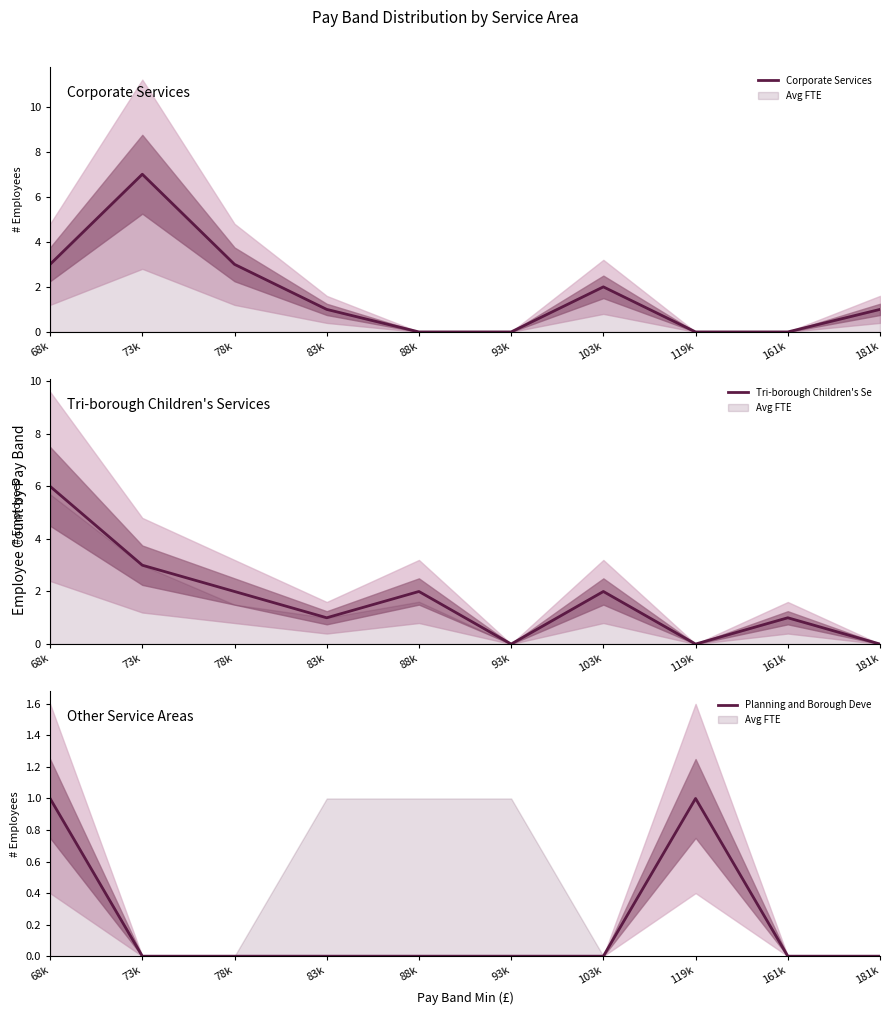

The Planning and Borough Deve series shows 0 at 161k. True or false?

False